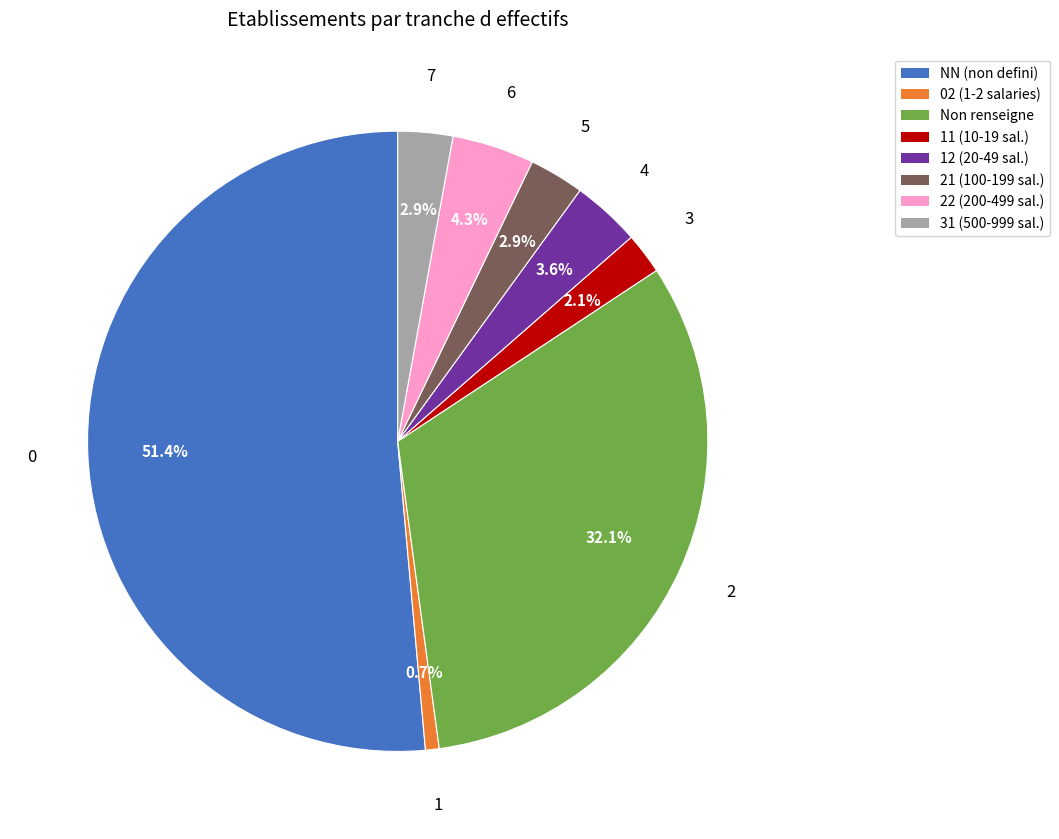

Does 11 (10-19 sal.) account for over 50% of the chart?

No